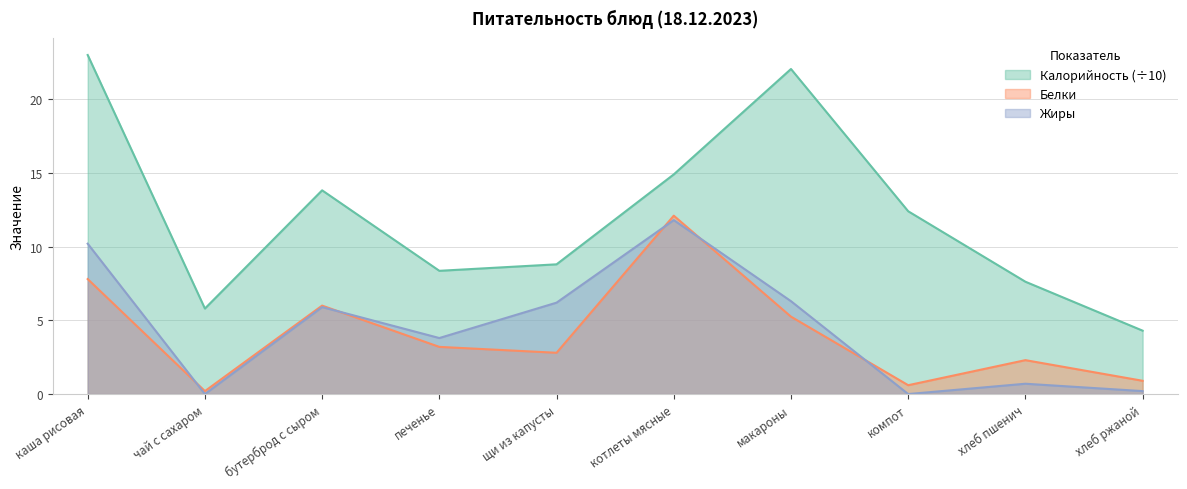

What is the difference between the maximum and minimum values in the Калорийность series?

18.7